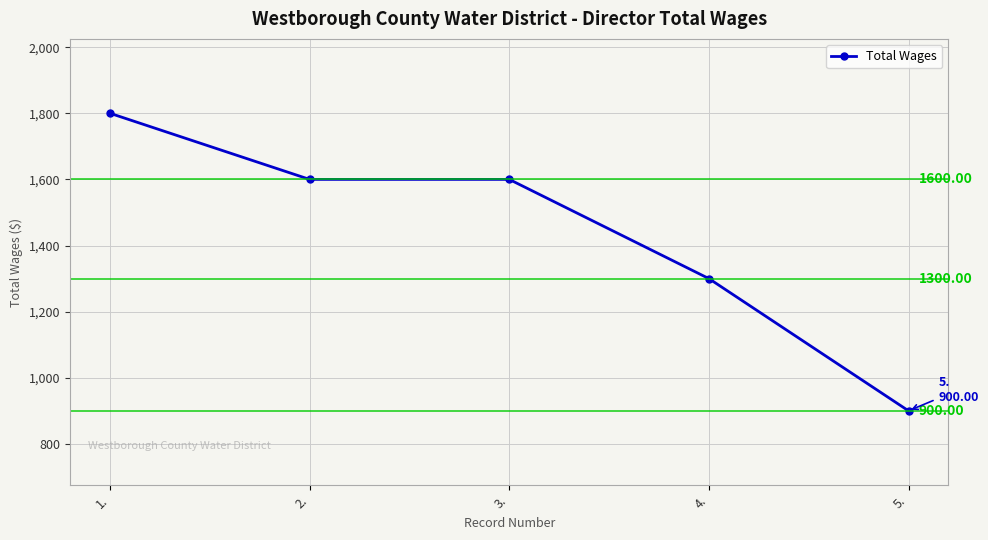

What is the average value?

1440